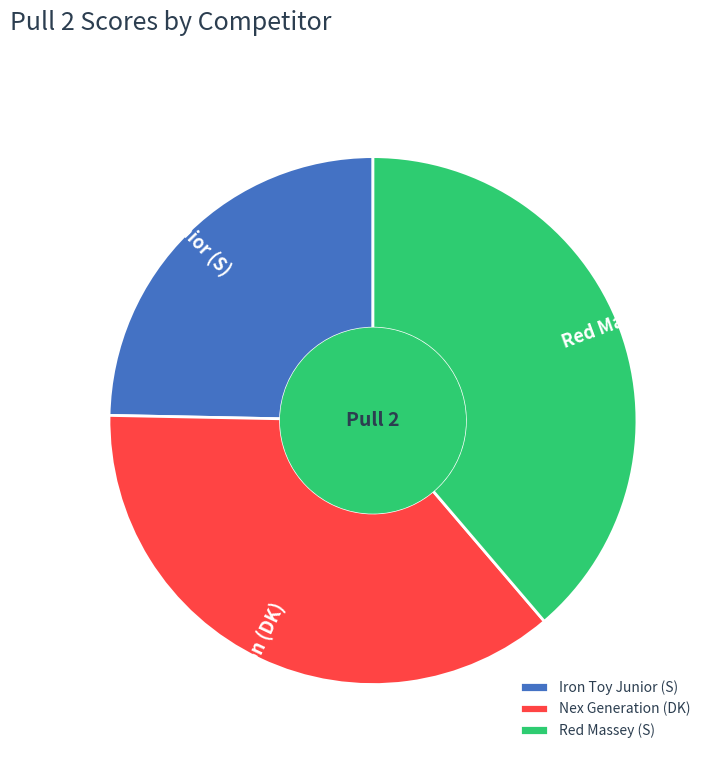

What is the smallest slice in the pie chart?

Iron Toy Junior (S)